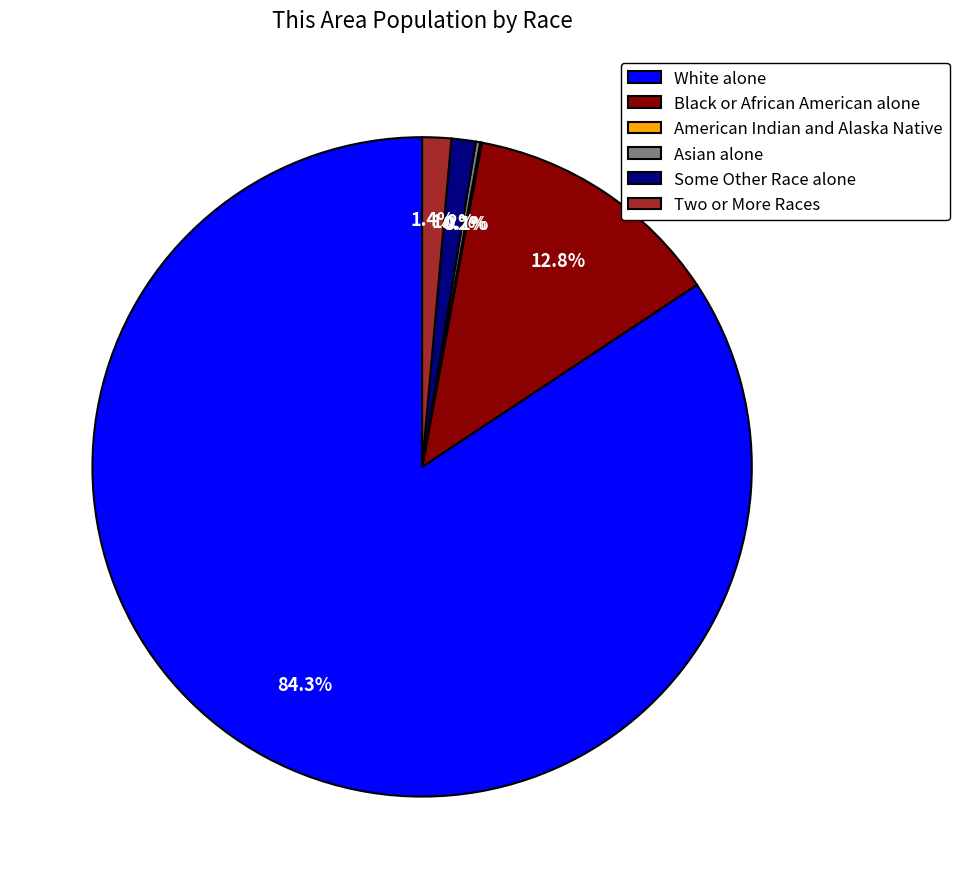

Which slice represents more than half of the pie?

White alone